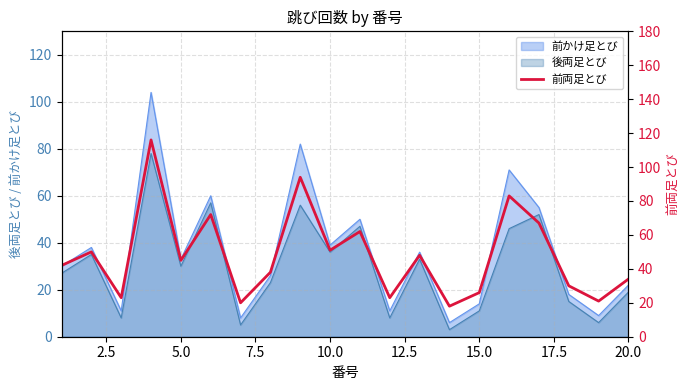

How many lines are shown in the chart?

1